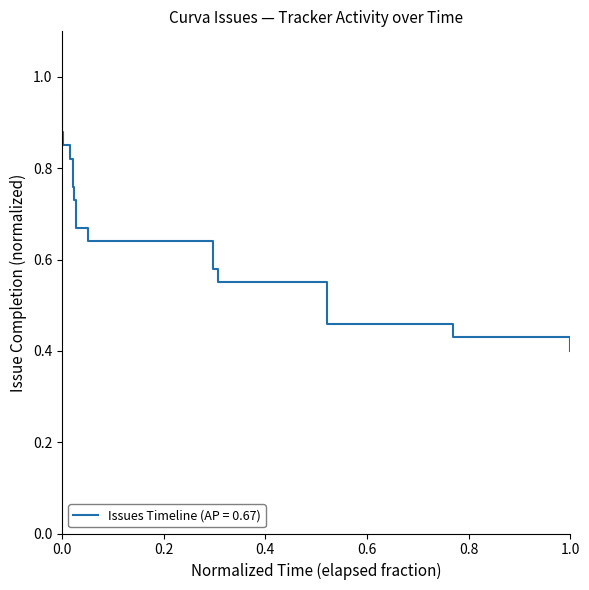

Does the chart have visible grid lines?

No